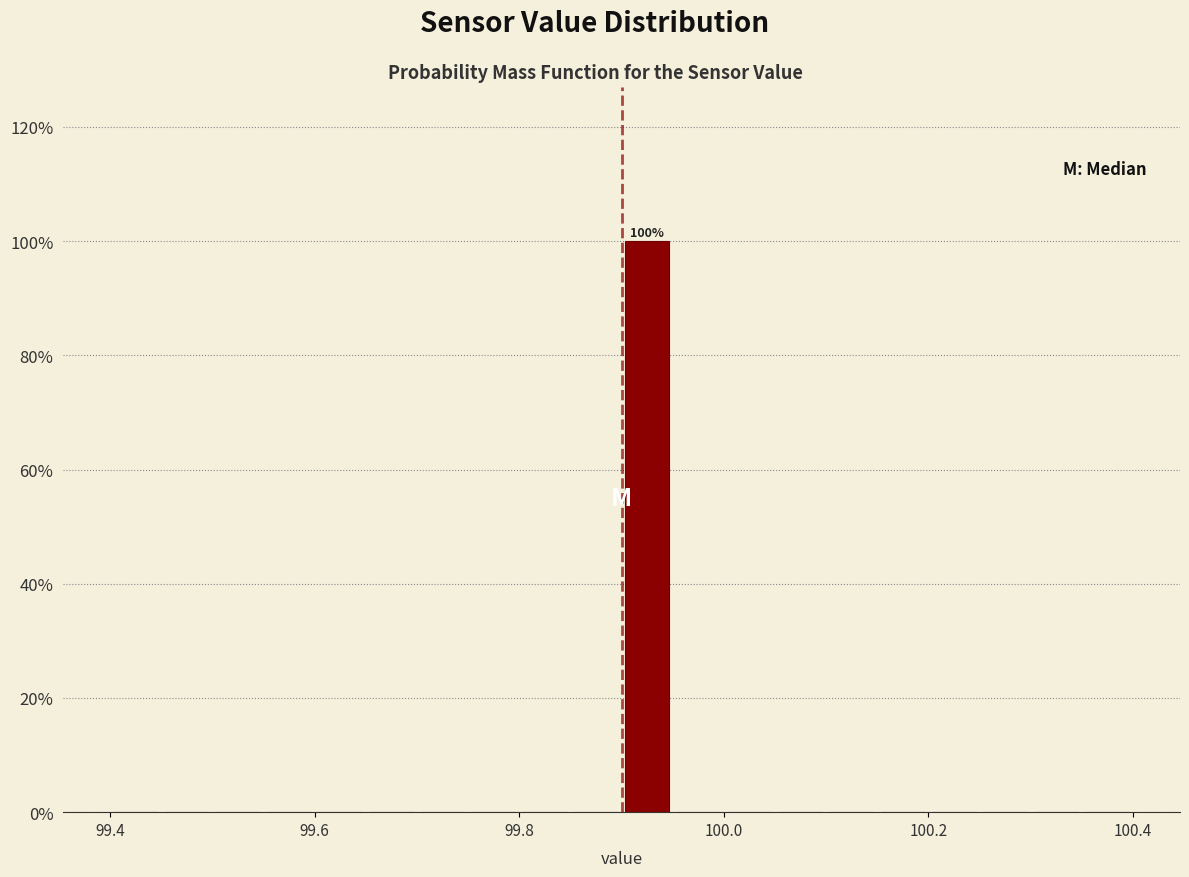

Around what value on the x-axis is the tallest bar? Give the approximate position of its centre, as read against the axis.

99.92